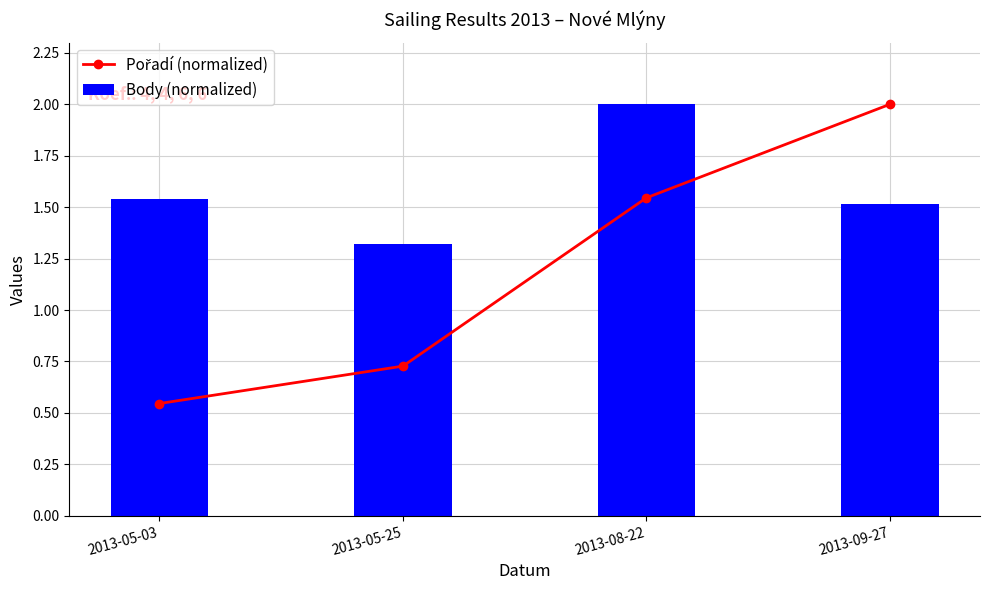

How many Pořadí (normalized) values are between 0 and 2?

4